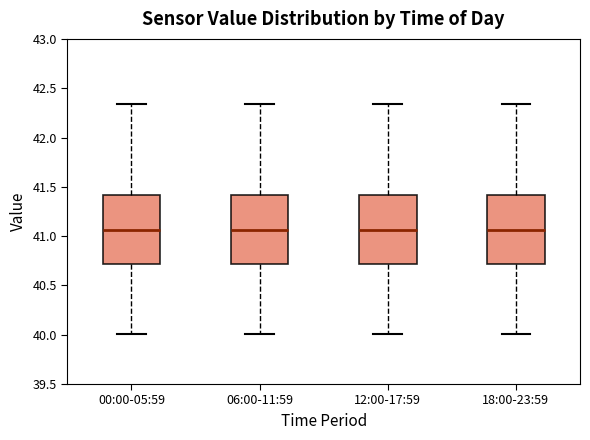

Reading left to right, read every box against the y-axis: the position of its median line, the range the box covers, and the ends of its whiskers. The values are not printed on the chart, so give them approximately, as read against the axis.

00:00-05:59: median 41.05, box 40.70 to 41.40, whiskers 40.00 to 42.35
06:00-11:59: median 41.05, box 40.70 to 41.40, whiskers 40.00 to 42.35
12:00-17:59: median 41.05, box 40.70 to 41.40, whiskers 40.00 to 42.35
18:00-23:59: median 41.05, box 40.70 to 41.40, whiskers 40.00 to 42.35